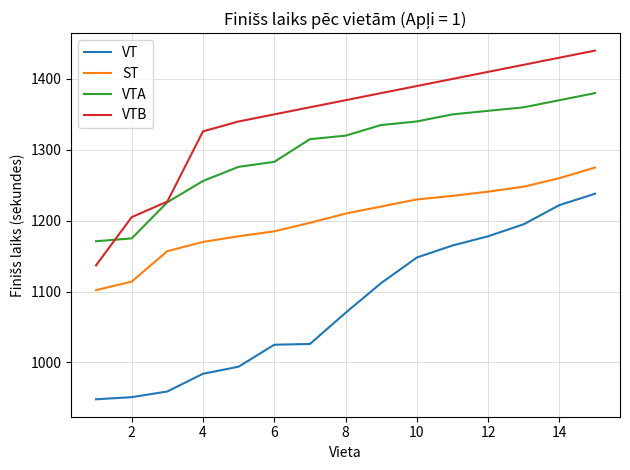

Rank the series by their maximum value, from lowest to highest.

VT, ST, VTA, VTB